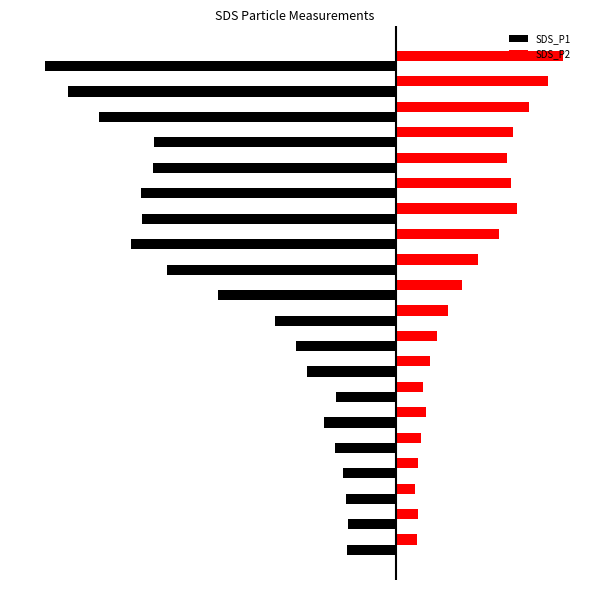

Rank the series by their average value, from highest to lowest.

SDS_P2, SDS_P1